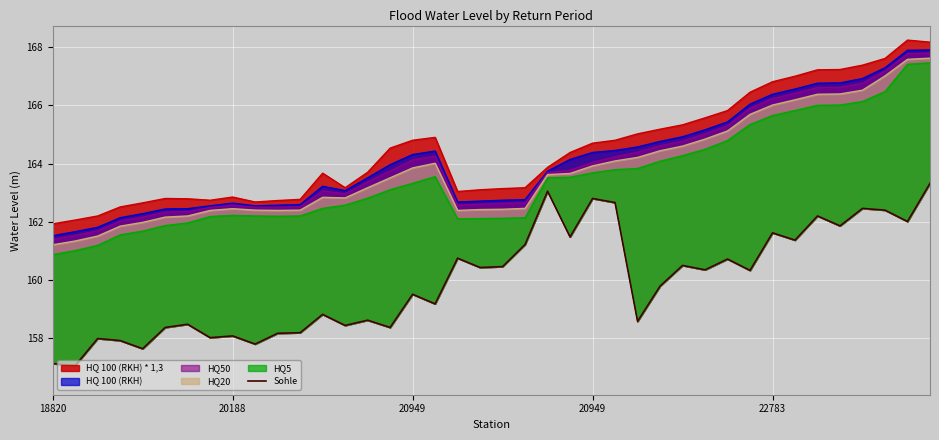

Is it true that the value at 28 is 111.2?

False